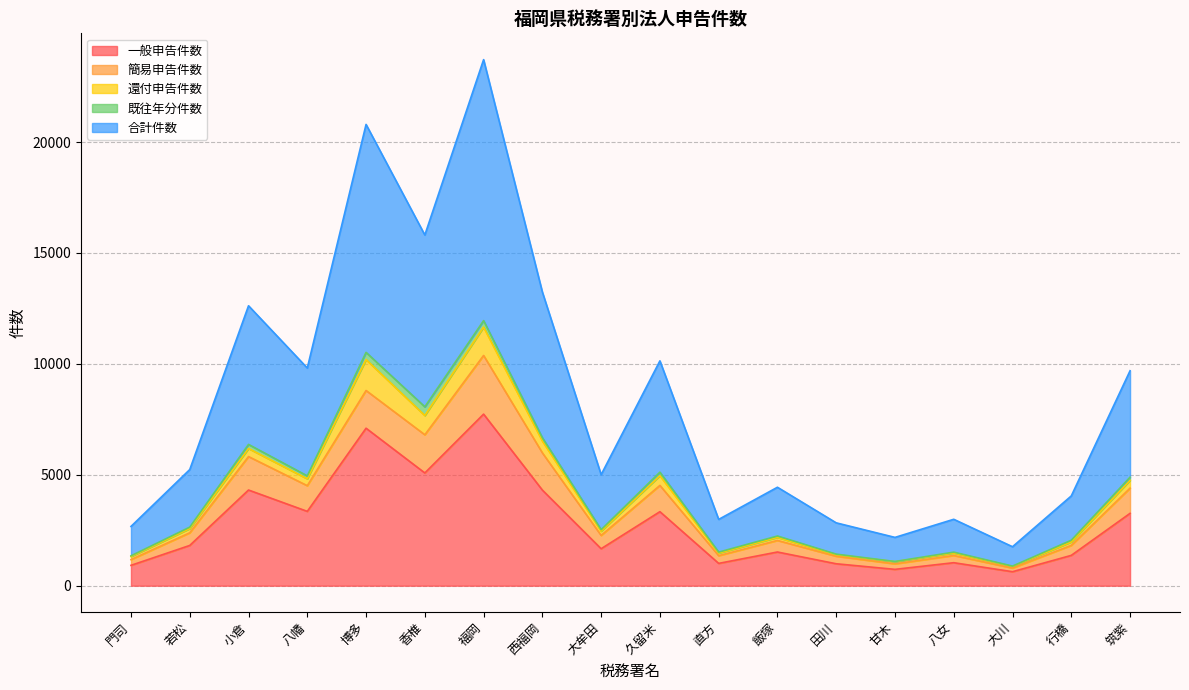

What is the total value across all series at 香椎?

15808